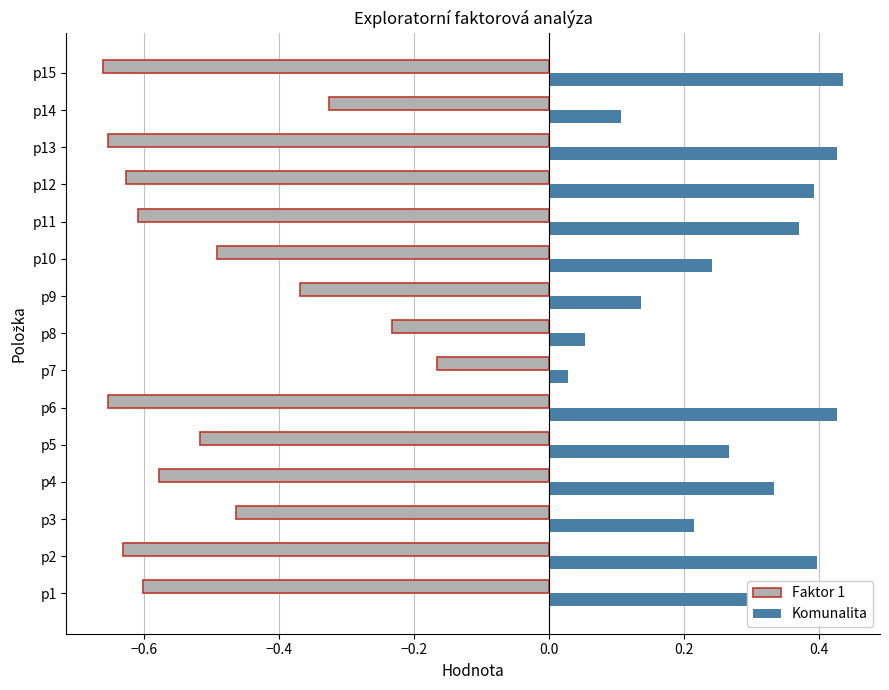

At which label is Faktor 1 closest to 0?

p7